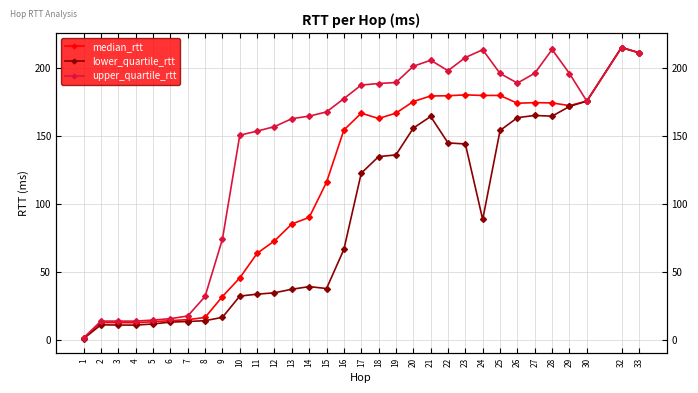

Reading right to left, what are all the values shown in this chart?

median_rtt: 211.2	215.1	175.6	172.3	174.3	174.5	174.0	179.8	179.8	180.2	179.6	179.4	175.3	166.8	162.8	166.7	154.3	115.9	90.0	85.2	72.7	63.6	45.4	31.7	16.3	14.7	14.0	13.2	12.4	12.5	12.6	1.0
lower_quartile_rtt: 211.2	215.1	175.6	171.7	164.5	165.1	163.4	154.0	88.5	144.1	144.8	164.3	155.7	136.0	134.8	122.6	66.5	37.6	39.0	37.1	34.5	33.5	32.1	16.4	14.0	13.3	12.9	11.5	10.7	10.8	10.9	0.7
upper_quartile_rtt: 211.2	215.1	175.6	195.9	213.6	196.1	188.9	196.0	213.4	207.7	198.0	205.7	201.3	189.3	188.6	187.5	177.4	167.7	164.5	162.7	156.8	153.5	150.5	74.0	31.8	17.4	15.4	14.4	13.6	13.6	13.7	1.3